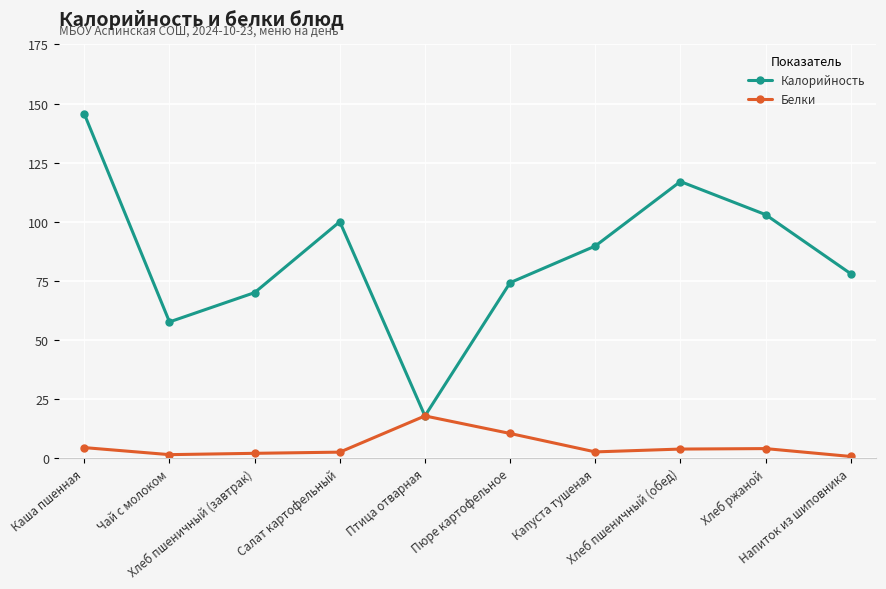

Which series has the largest total across all categories?

Калорийность